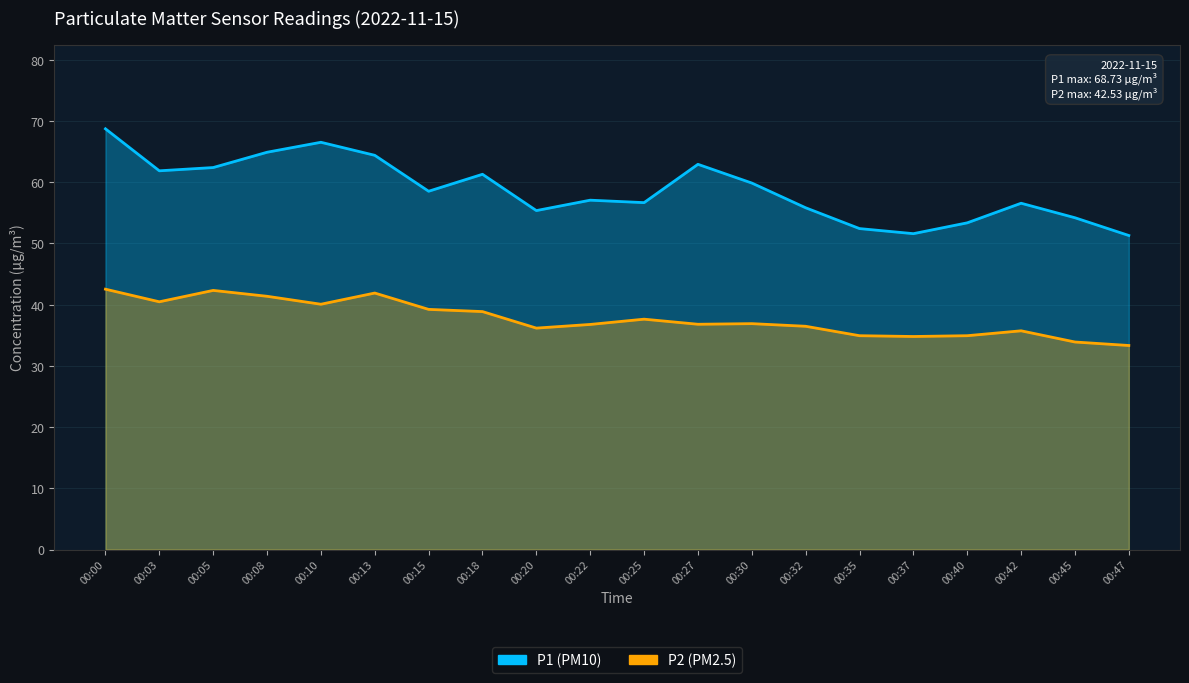

Between 00:32 and 00:47, which series saw the biggest shift?

P1